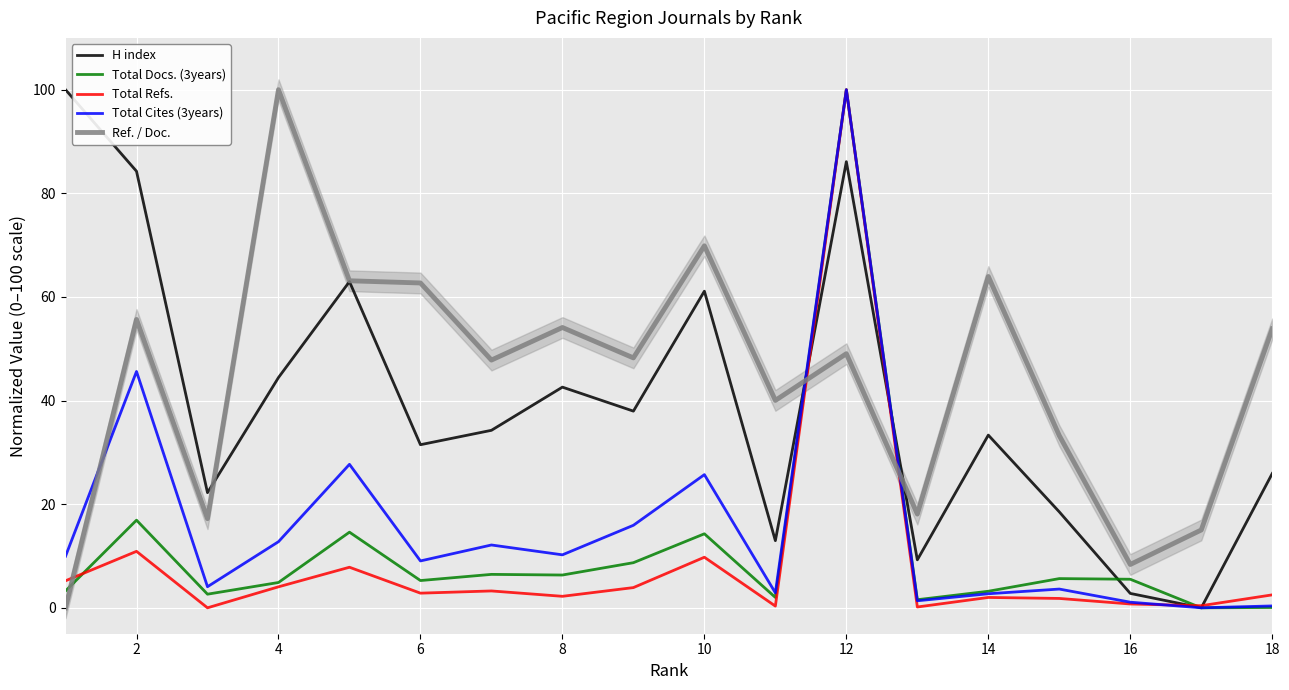

What is the highest value of the Total Docs. (3years) series?

100.0